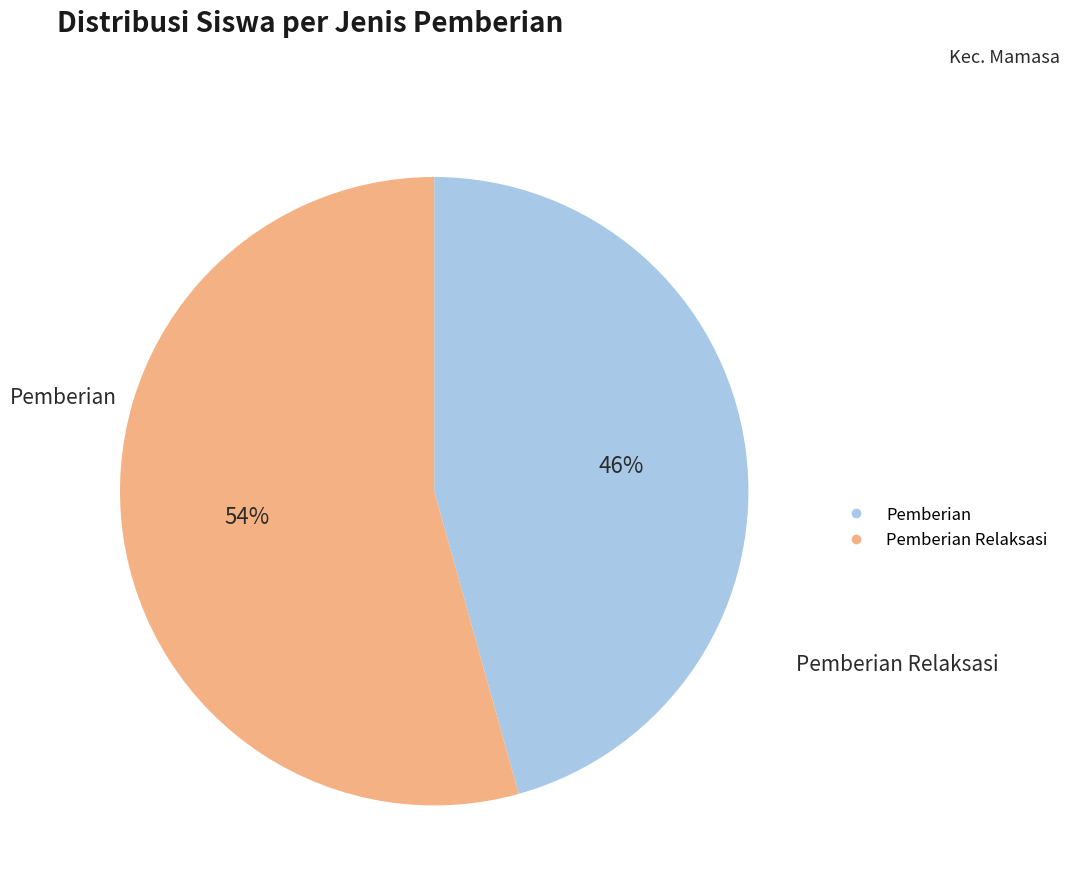

Count the number of slices in the pie.

2